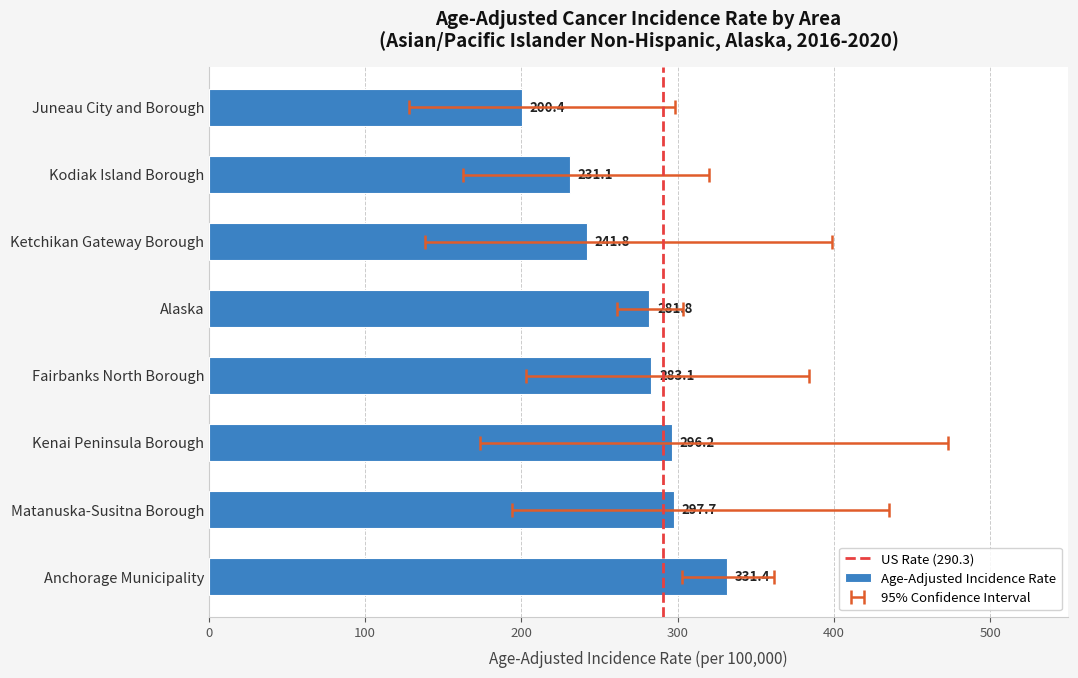

The chart shows a value of 297.7 at Matanuska-Susitna Borough. True or false?

True